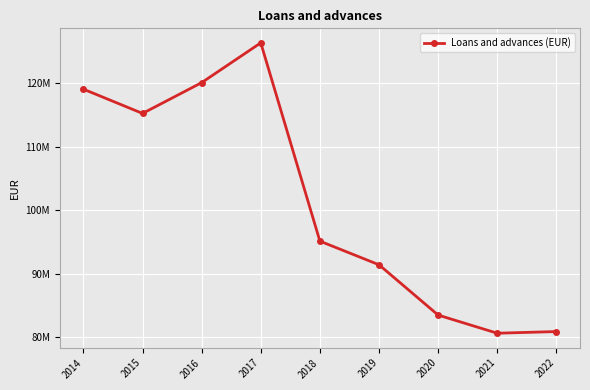

What is the sum of all values?

912272799.5